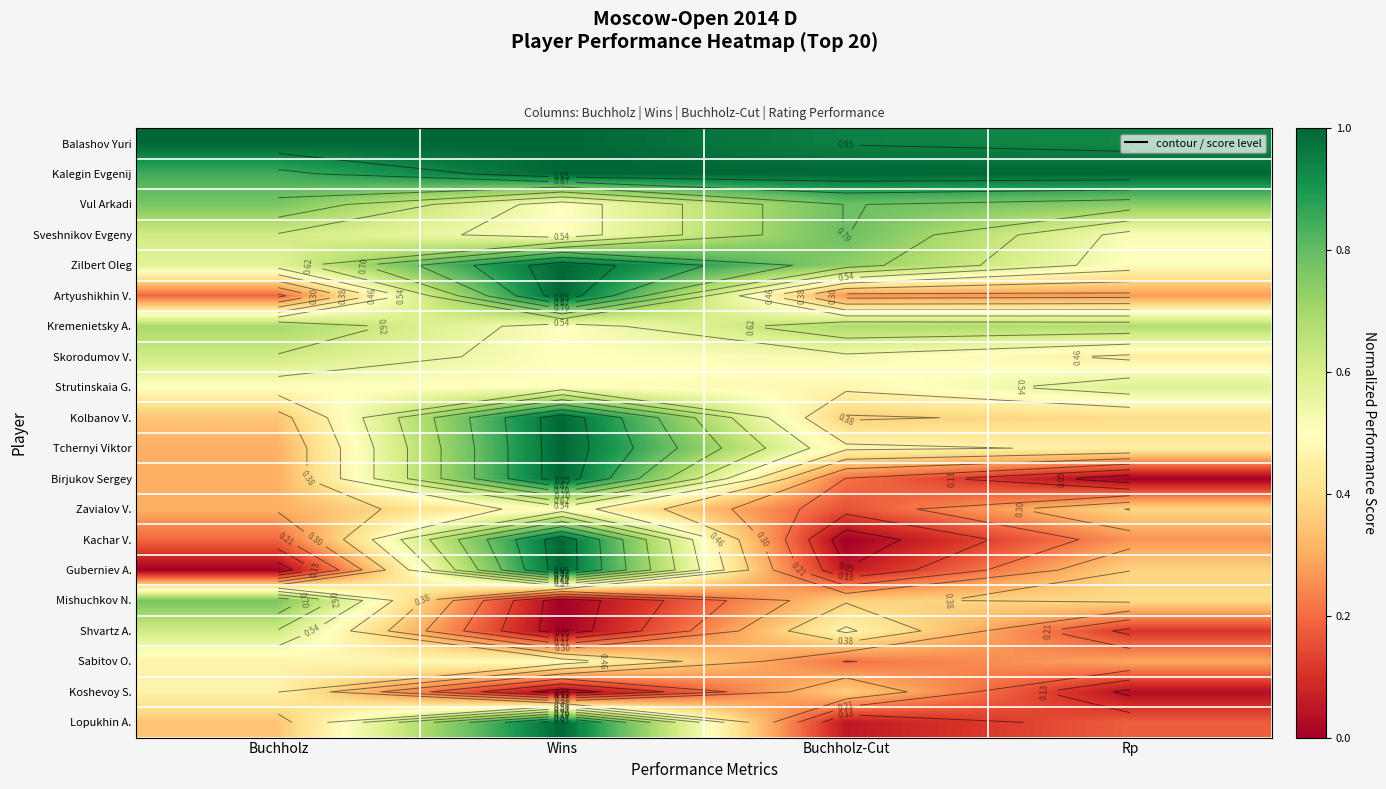

What is the sum of the Zavialov V. values at Buchholz and Wins?

0.8